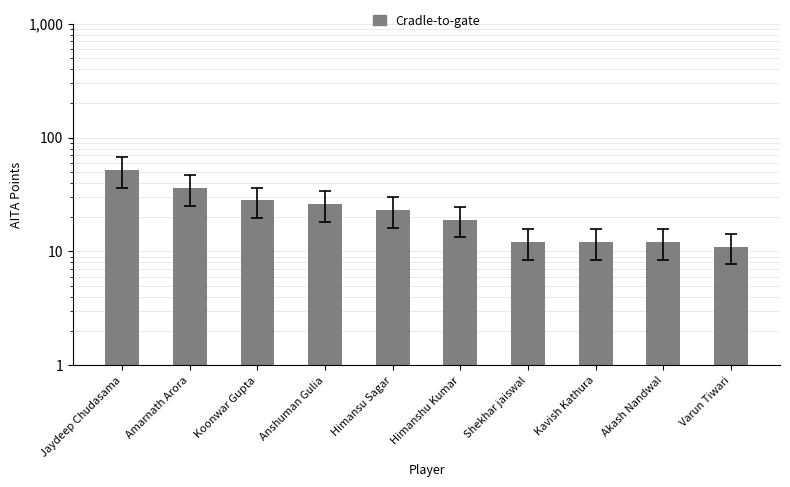

What is the approximate value at Amarnath Arora, to the nearest 10?

40